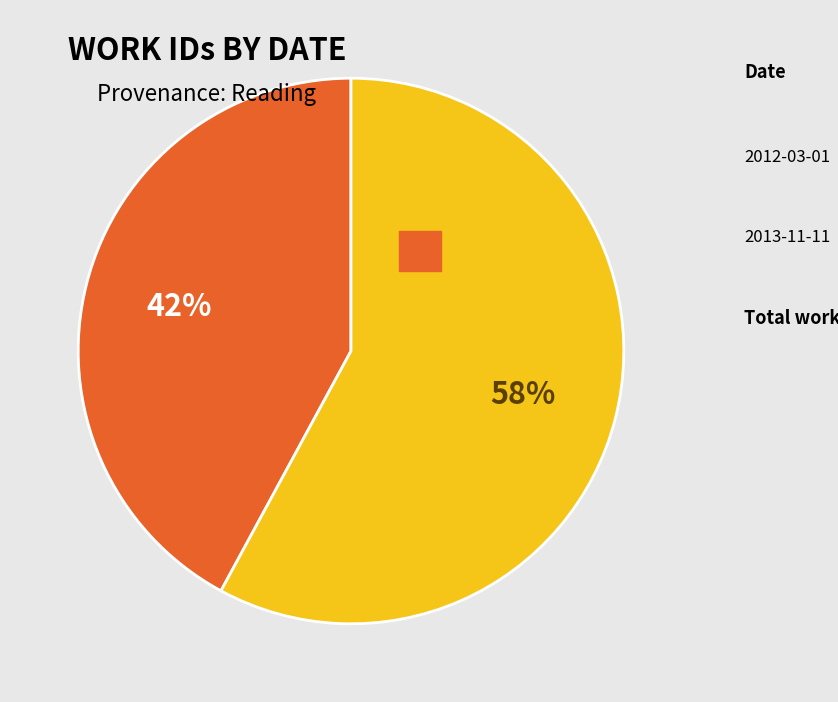

Which category has the smallest portion of the pie?

2012-03-01